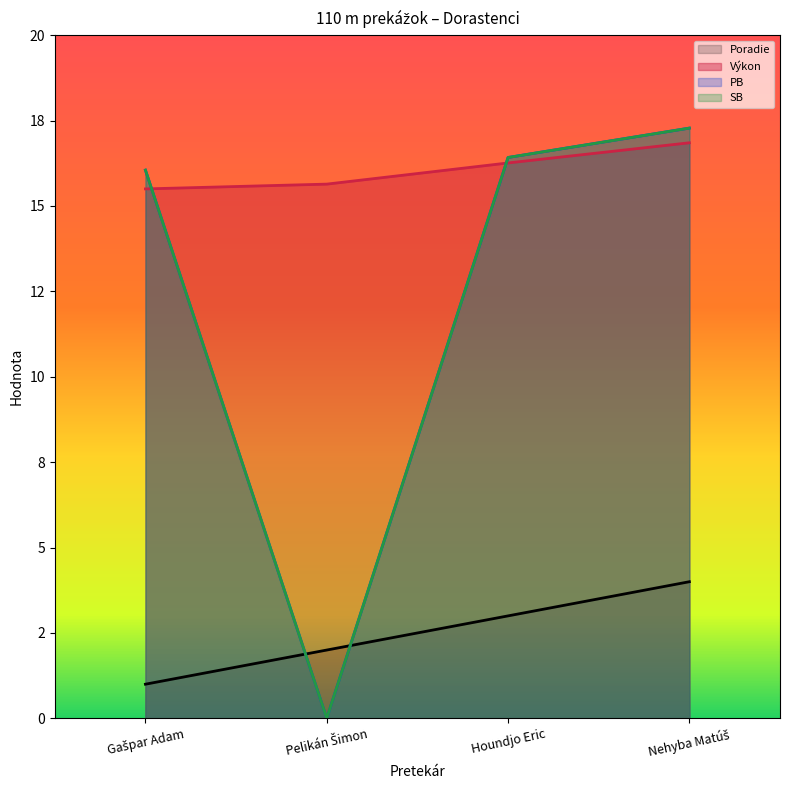

Which series has the largest range (max minus min)?

PB